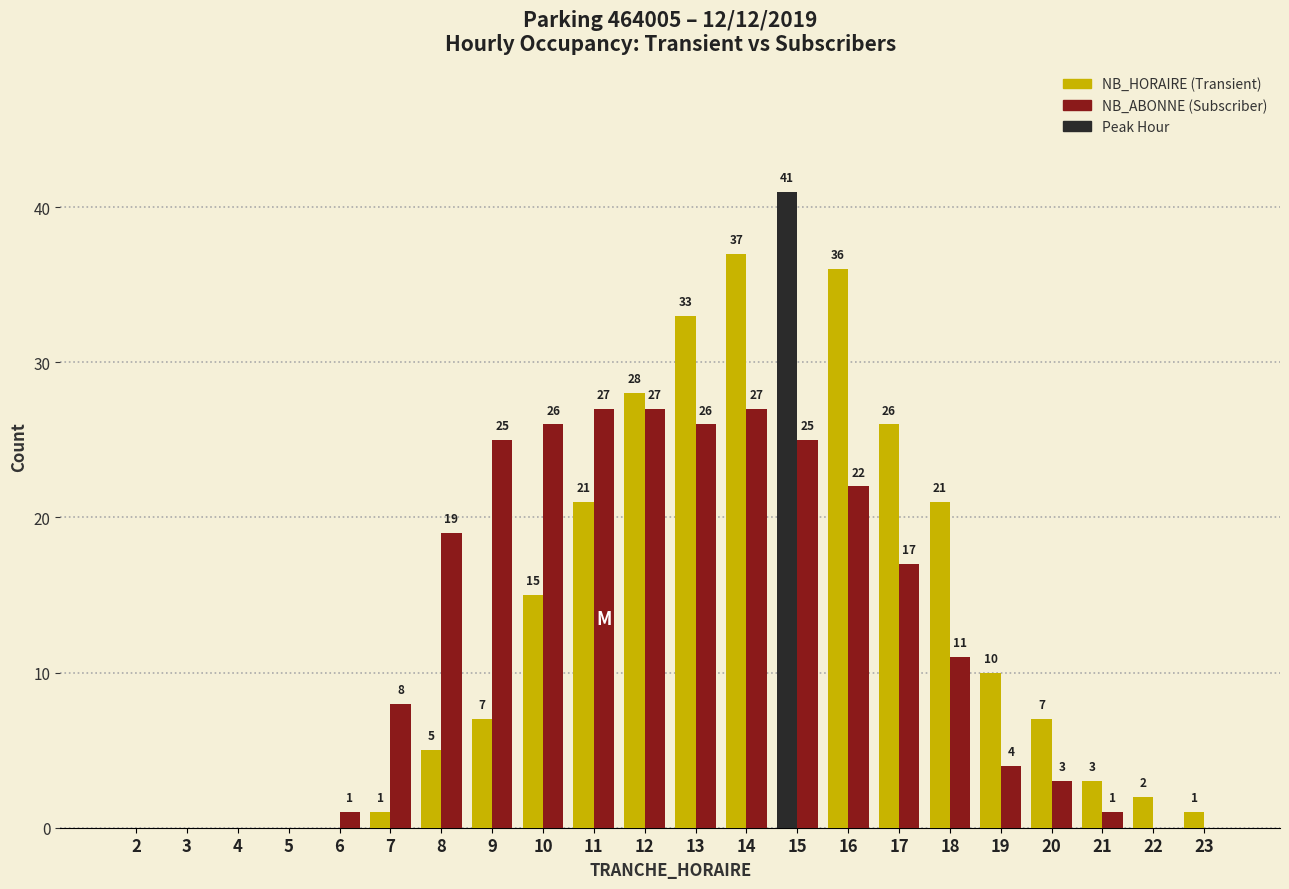

Reading right to left, extract all data points from this chart.

NB_HORAIRE: 23=1	22=2	21=3	20=7	19=10	18=21	17=26	16=36	15=41	14=37	13=33	12=28	11=21	10=15	9=7	8=5	7=1	6=0	5=0	4=0	3=0	2=0
NB_ABONNE: 23=0	22=0	21=1	20=3	19=4	18=11	17=17	16=22	15=25	14=27	13=26	12=27	11=27	10=26	9=25	8=19	7=8	6=1	5=0	4=0	3=0	2=0